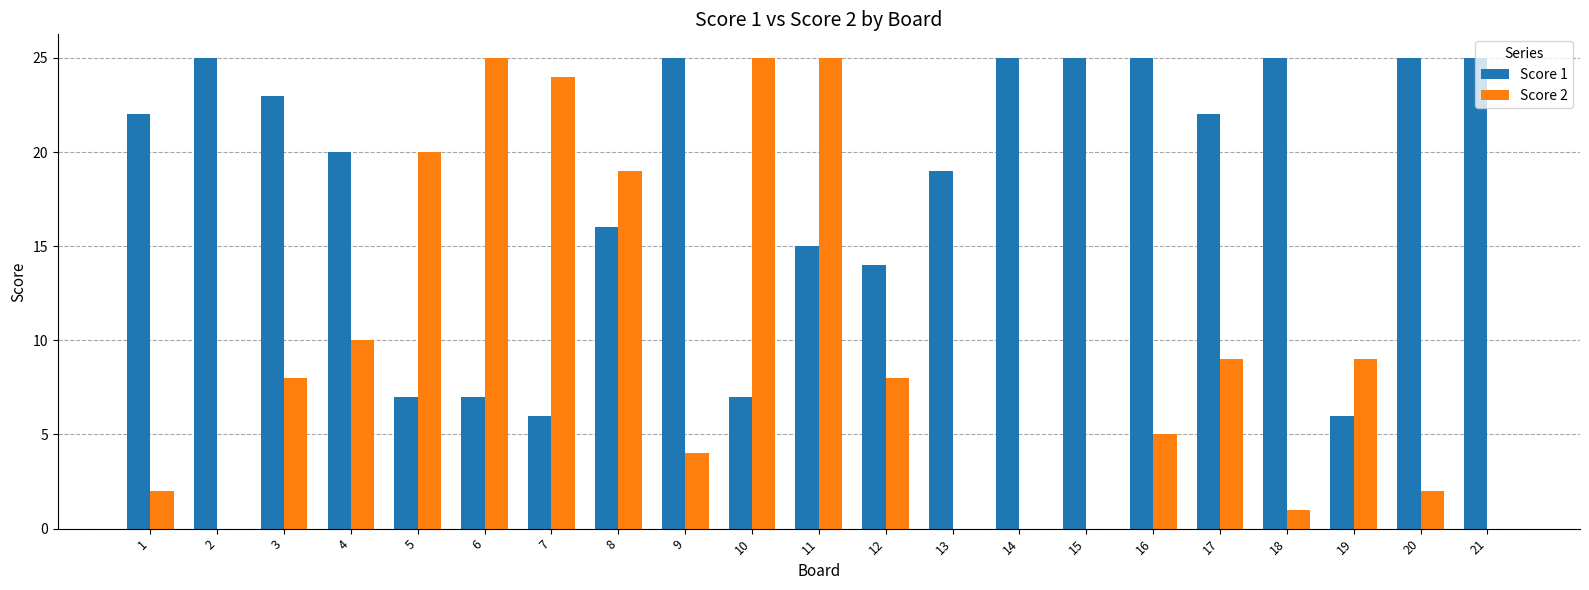

Which series has the widest spread of values?

Score 2